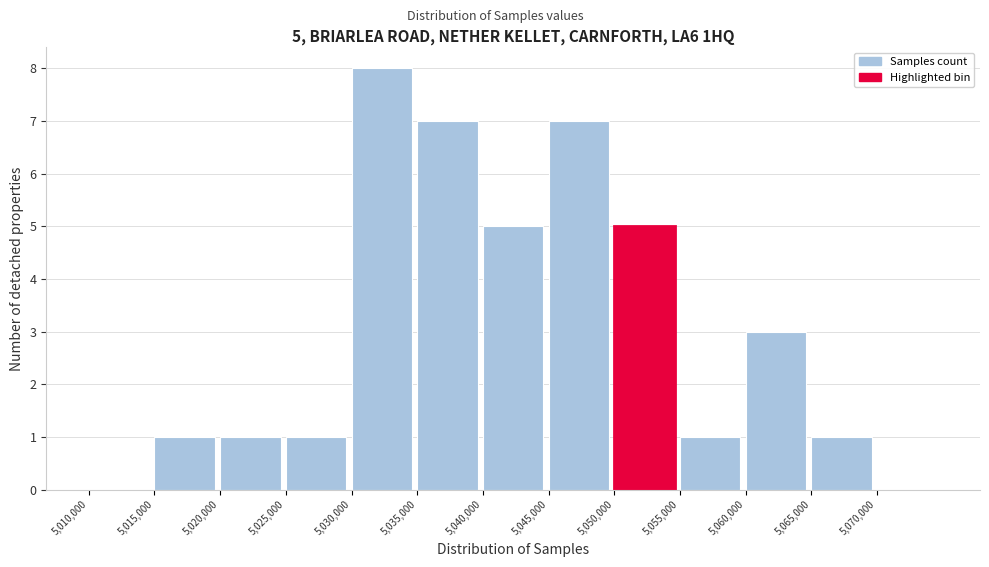

Over which range of the x-axis is the bar tallest?

5030000 to 5035000